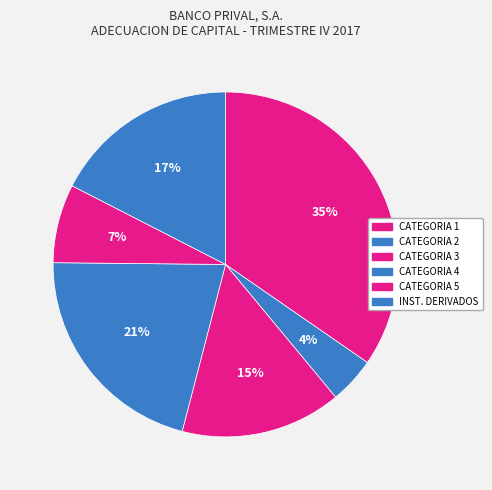

How many slices are in this pie chart?

6